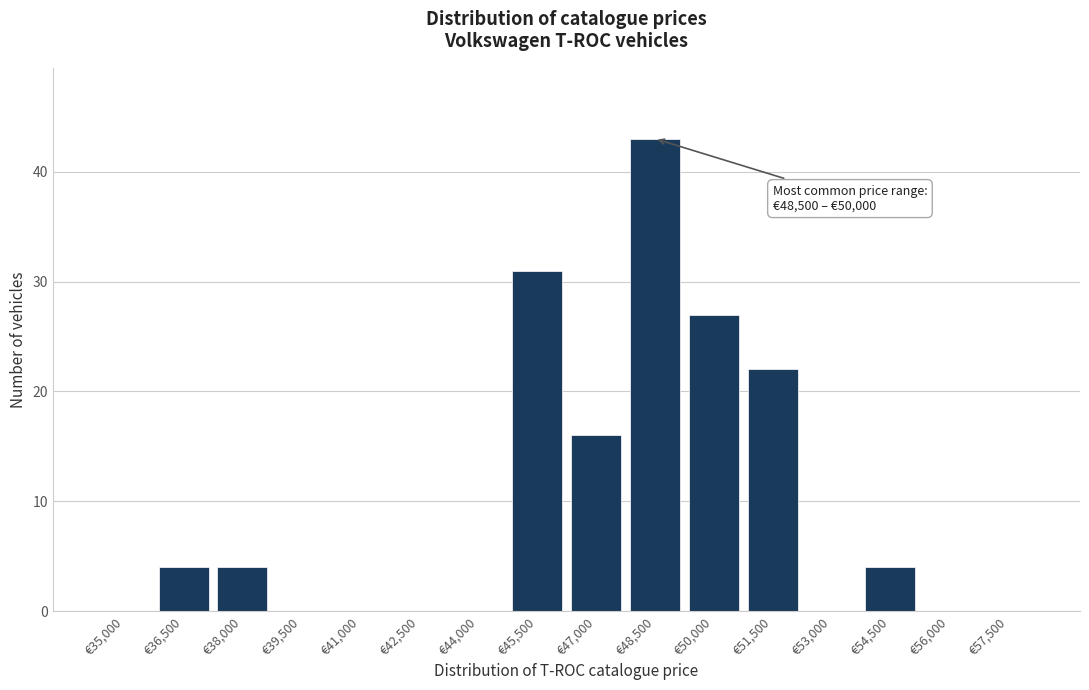

Reading right to left, transcribe all the data shown in this chart.

€57,500=0	€56,000=0	€54,500=4	€53,000=0	€51,500=22	€50,000=27	€48,500=43	€47,000=16	€45,500=31	€44,000=0	€42,500=0	€41,000=0	€39,500=0	€38,000=4	€36,500=4	€35,000=0